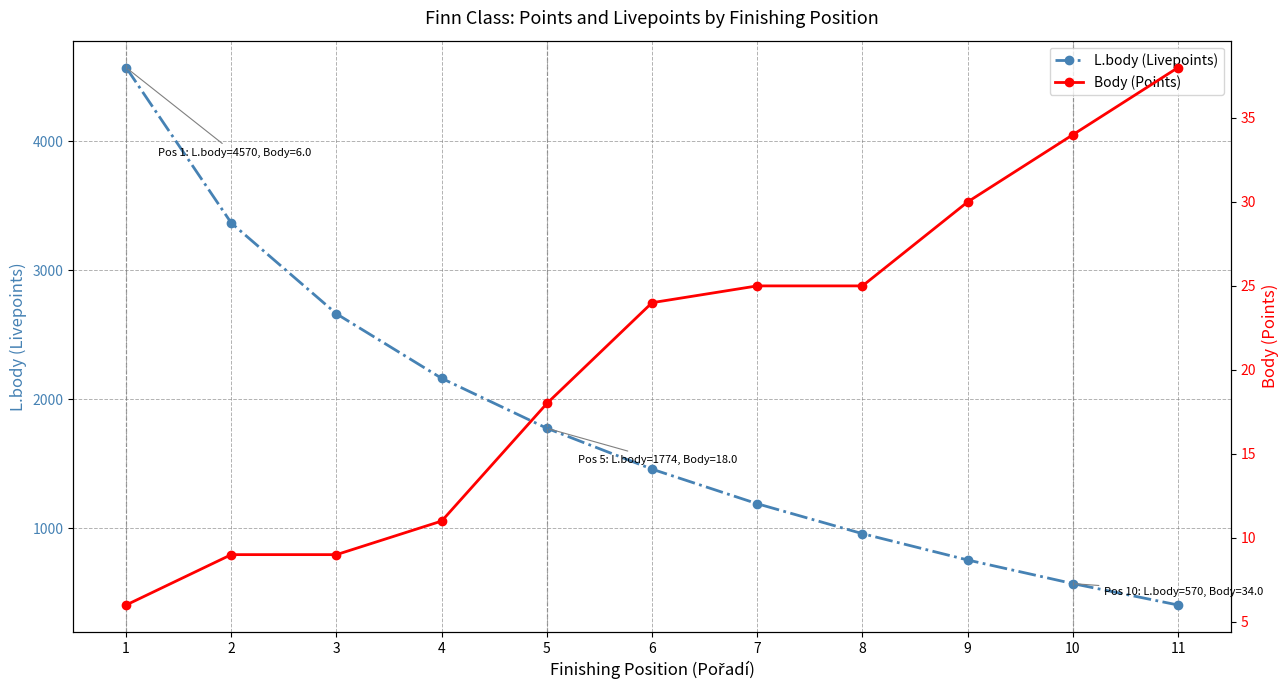

True or false: L.body (Livepoints) has more than 0 interior local peaks.

False